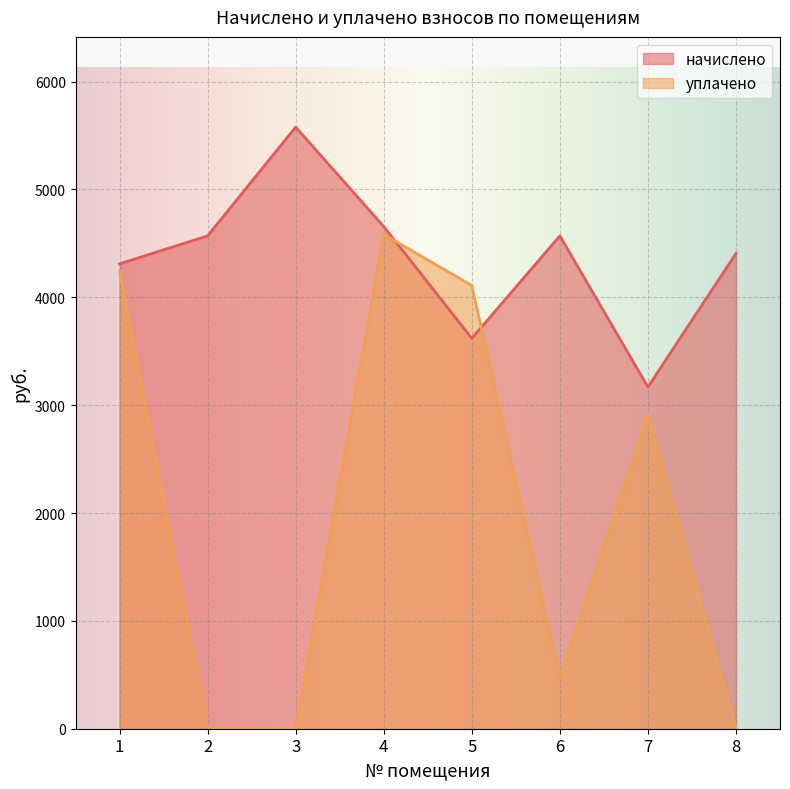

Between 5 and 4, which is larger?

4